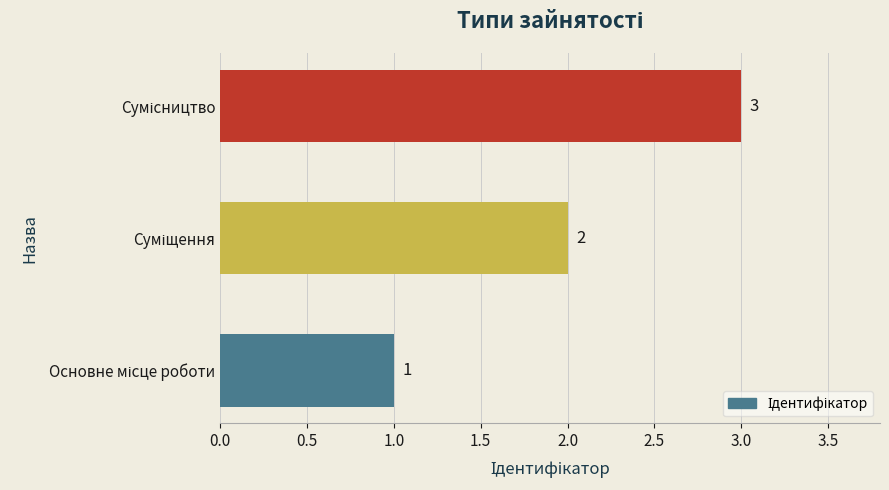

What is the maximum value shown in the chart?

3